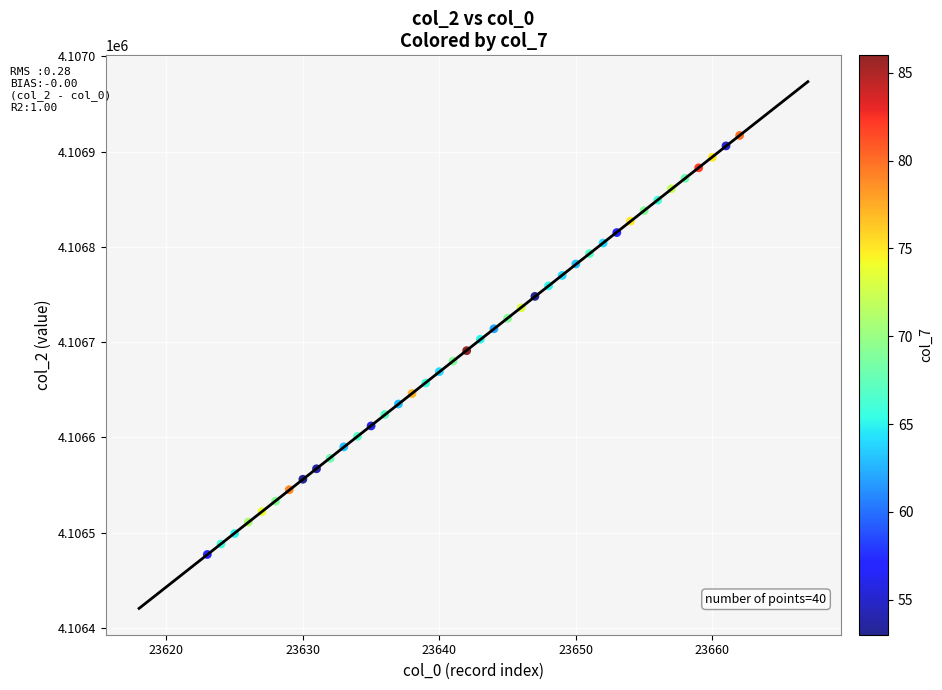

What is the range of X values (max minus min)?

39